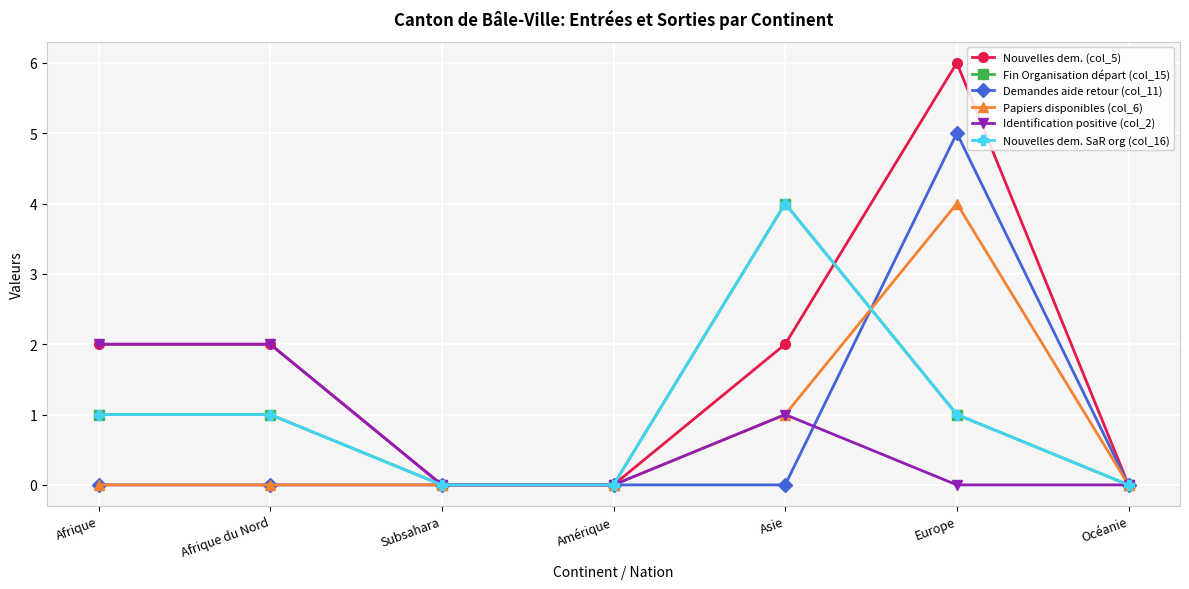

What position from the left is Amérique?

4